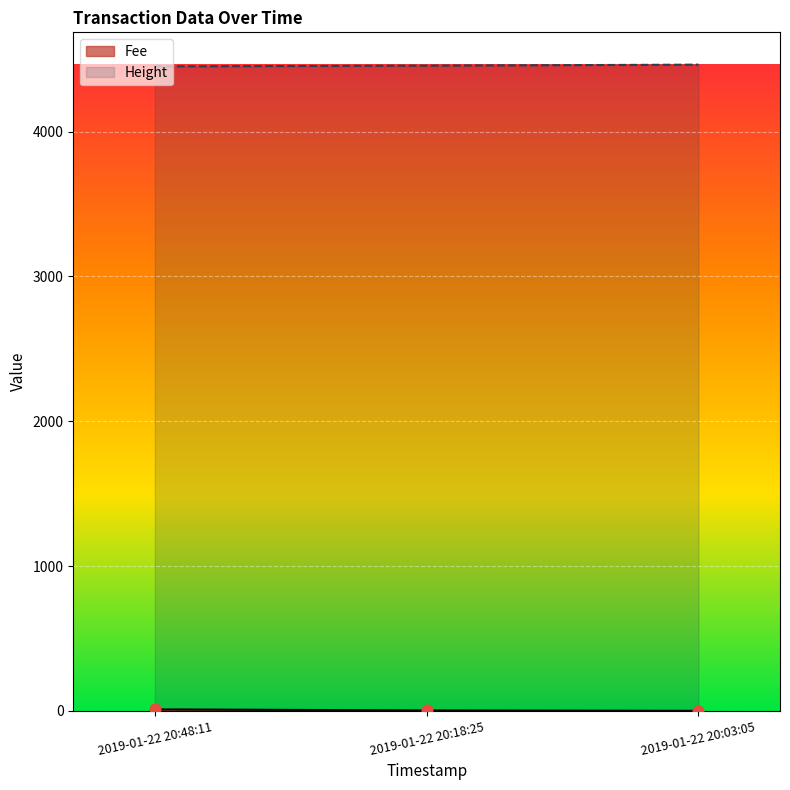

Which series has the widest spread of Y values?

Fee